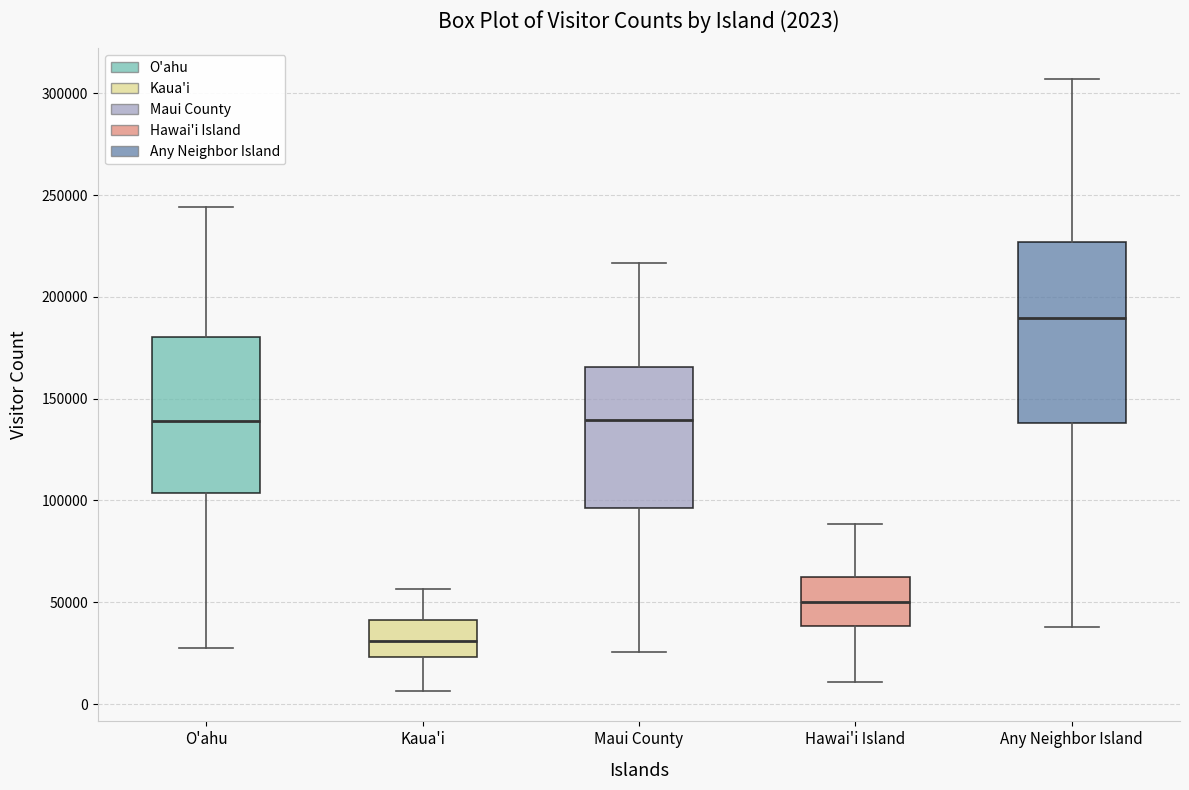

Comparing the boxes themselves (not the whiskers), which one is the tallest?

Any Neighbor Island